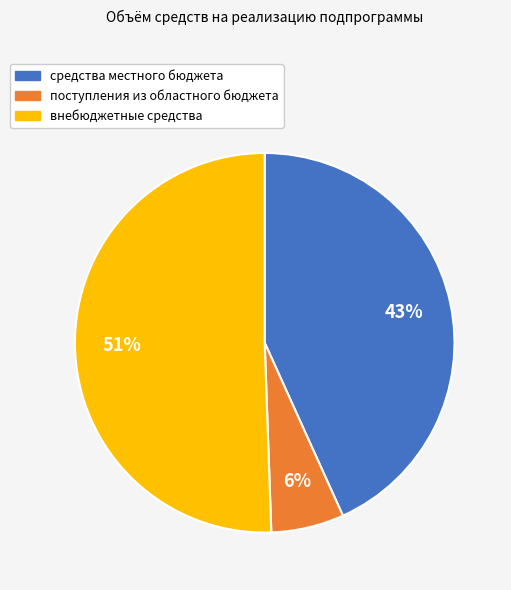

Does any single category account for the majority?

Yes